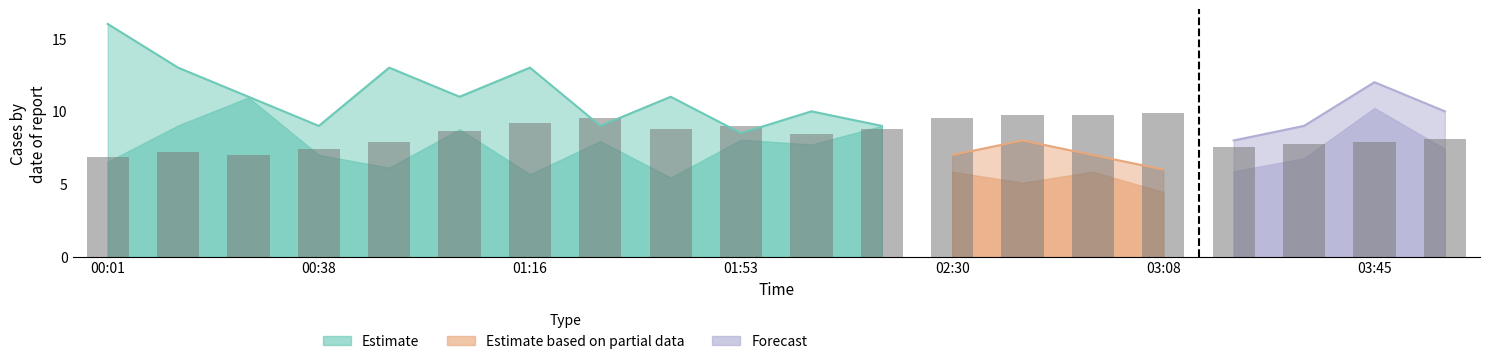

Reading left to right, list all the values displayed in this chart.

6.8	7.2	7.0	7.4	7.9	8.6	9.2	9.5	8.8	9.0	8.5	8.8	9.5	9.7	9.7	9.9	7.6	7.7	7.9	8.1